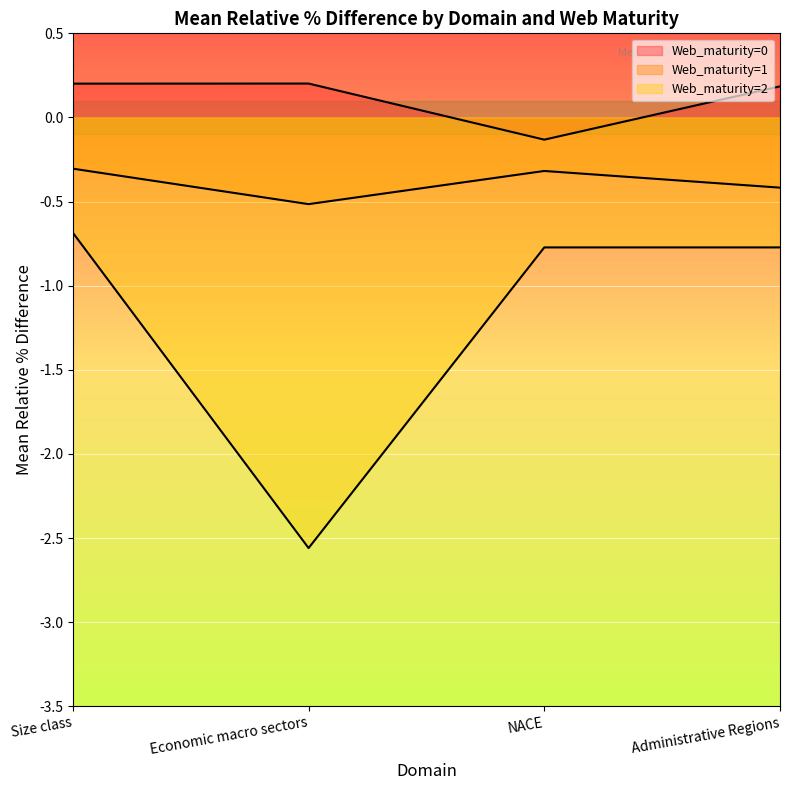

What position from the right is Size class?

4